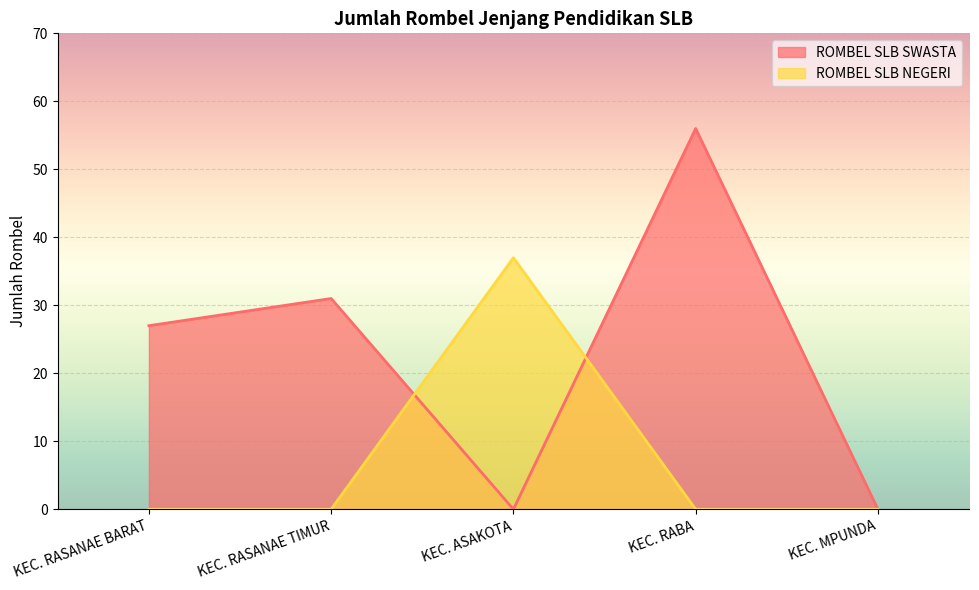

True or false: ROMBEL SLB SWASTA has more than 1 points higher than both neighbors.

True